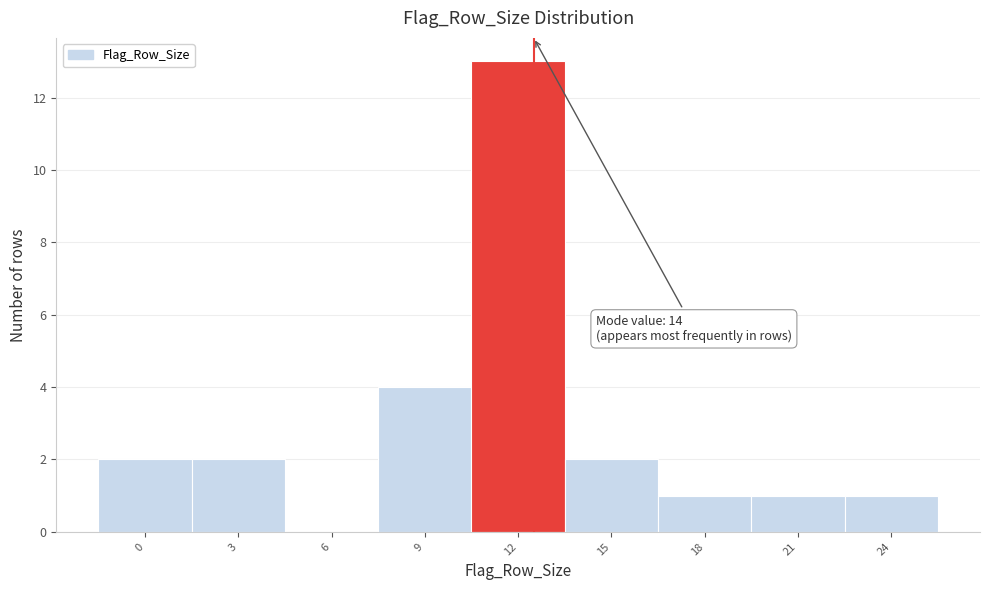

Reading left to right, extract all data points from this chart.

0=2	3=2	6=0	9=4	12=13	15=2	18=1	21=1	24=1